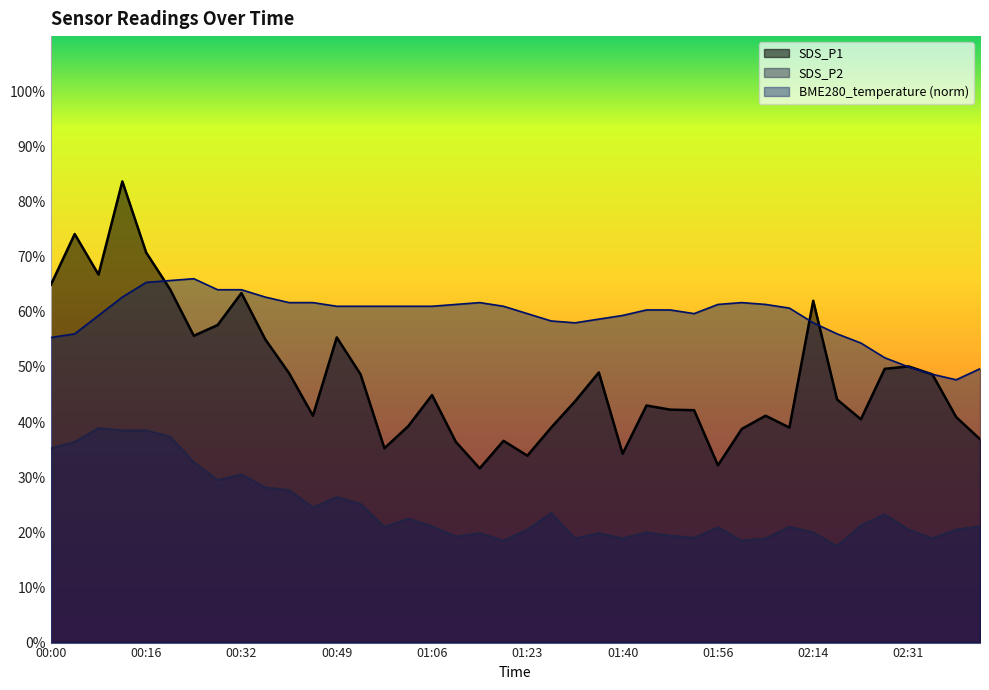

What is the approximate value of BME280_temperature at 01:23?

59.7